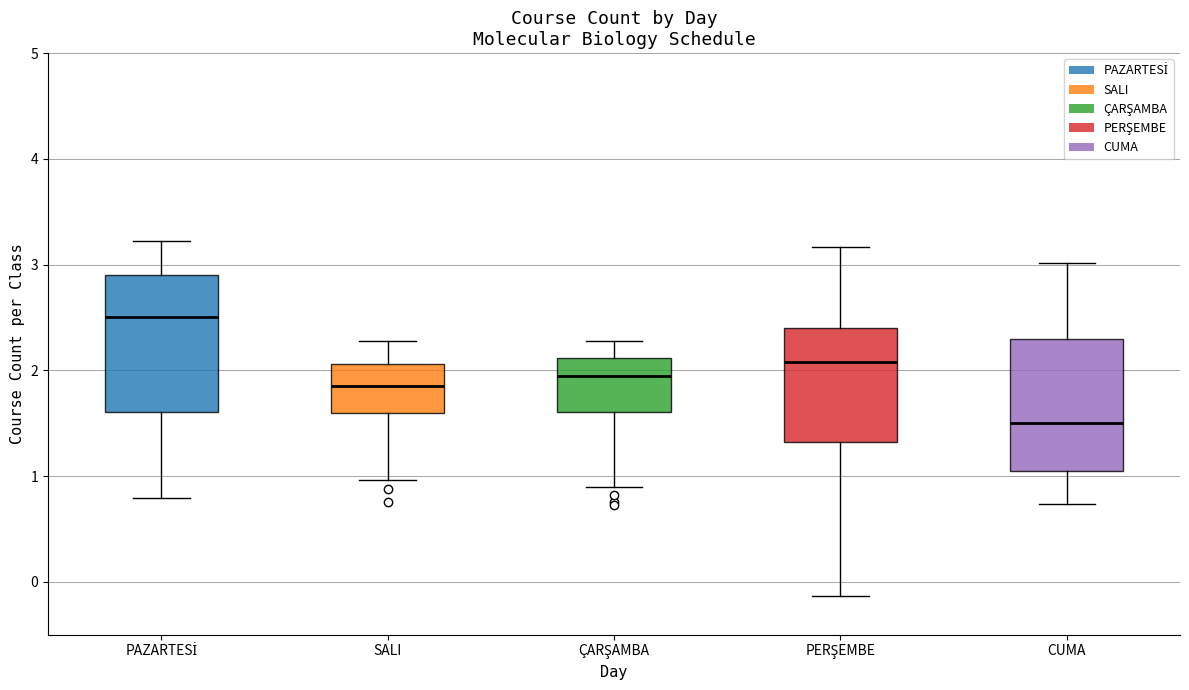

Which box's median line is the highest?

PAZARTESİ